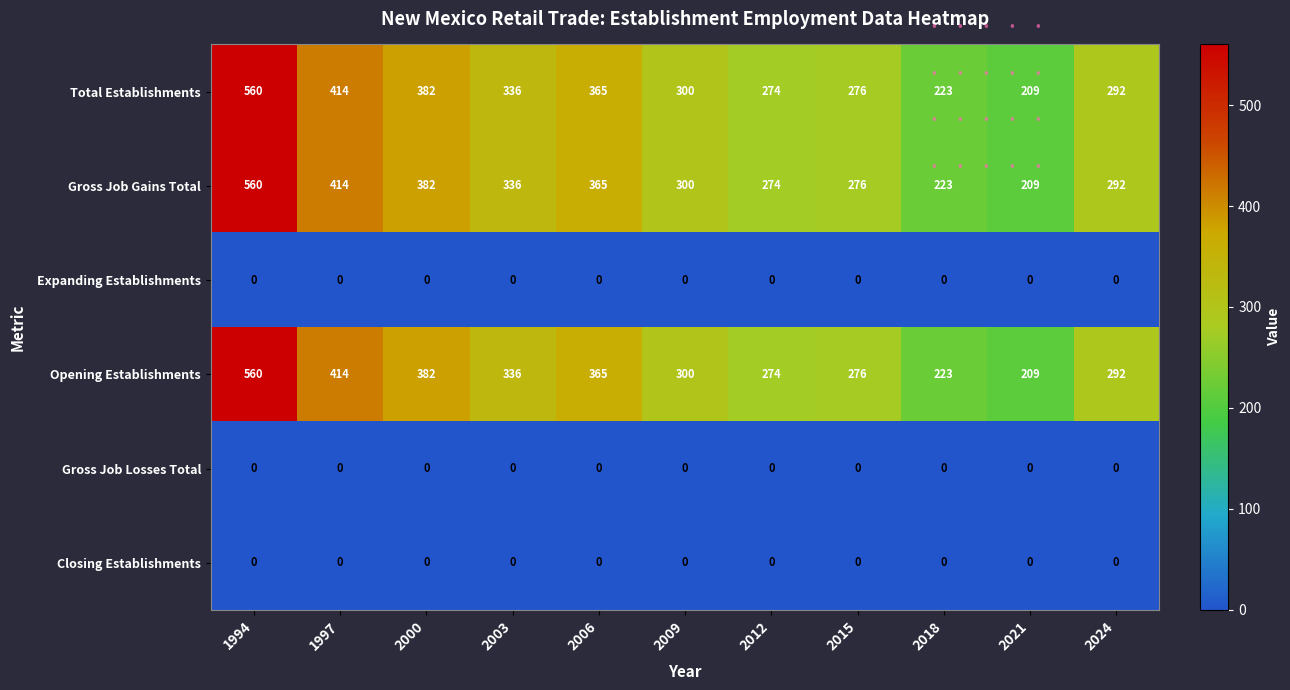

What is the difference between the highest and lowest values at 2018?

223